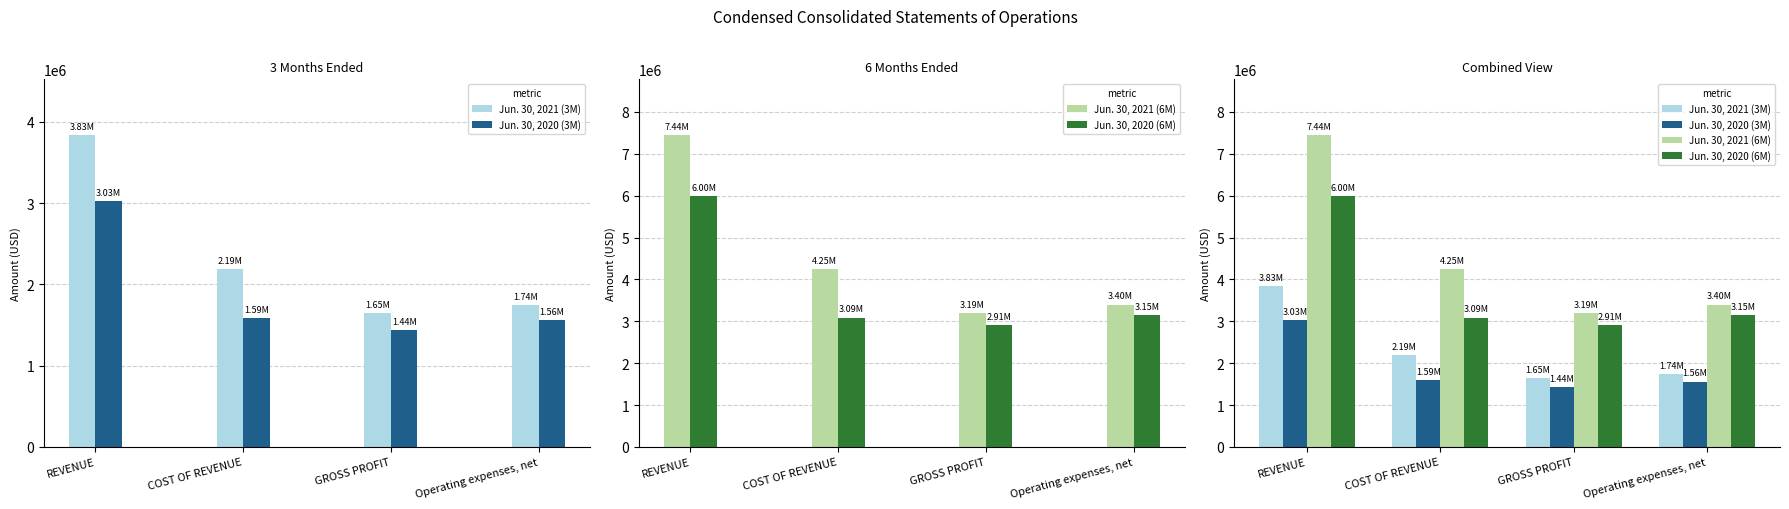

What is the sum of the Jun. 30, 2021 (3M) values at GROSS PROFIT and Operating expenses, net?

3391559